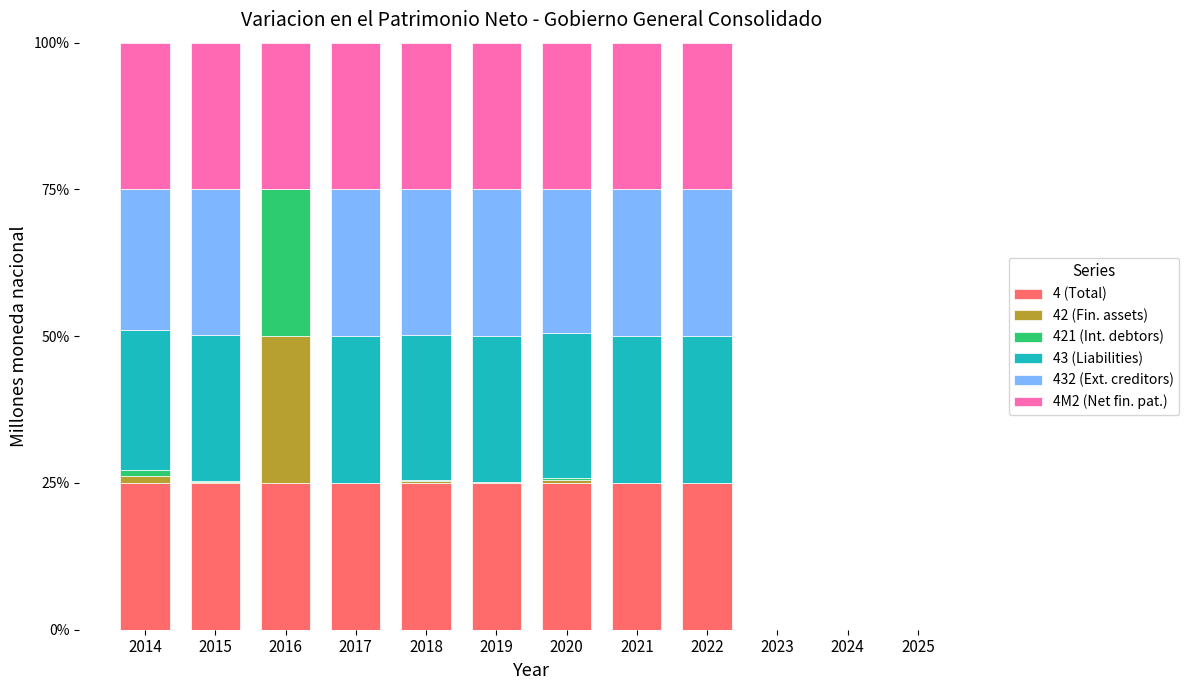

The value of 432 (Ext. creditors) at 2019 is 0.3. True or false?

False